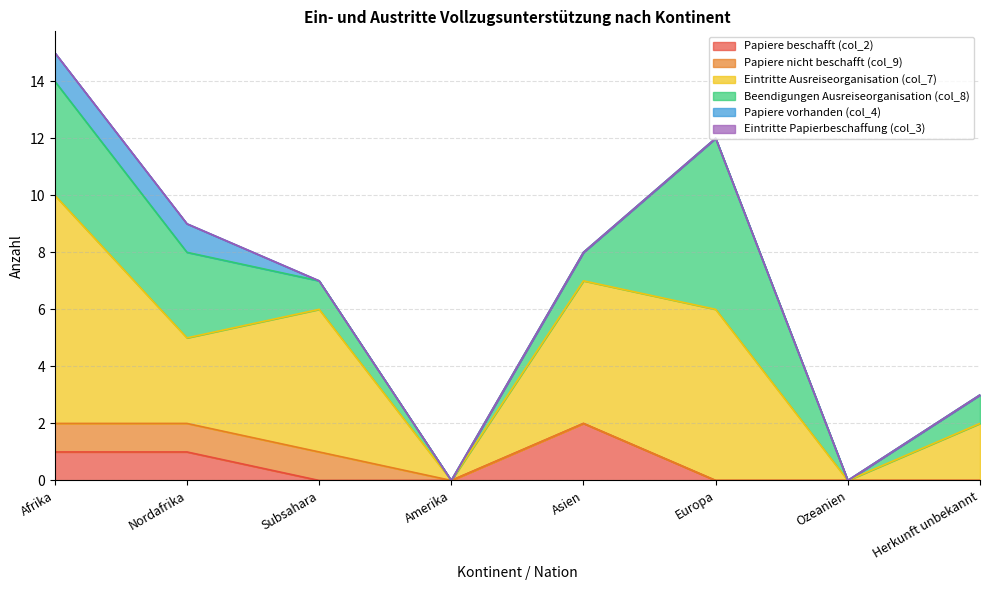

At which label is Papiere nicht beschafft (col_9) closest to 0?

Amerika